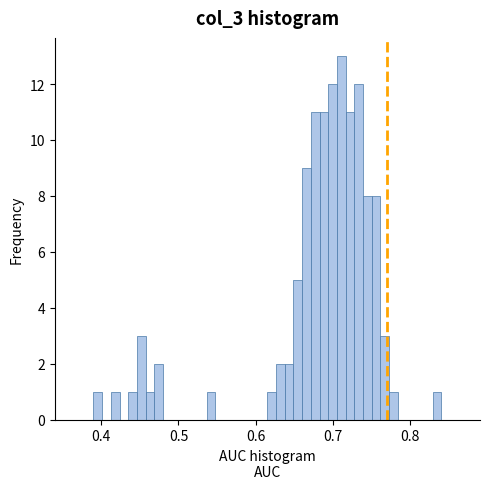

Around what value on the x-axis is the tallest bar? Give the approximate position of its centre, as read against the axis.

0.71